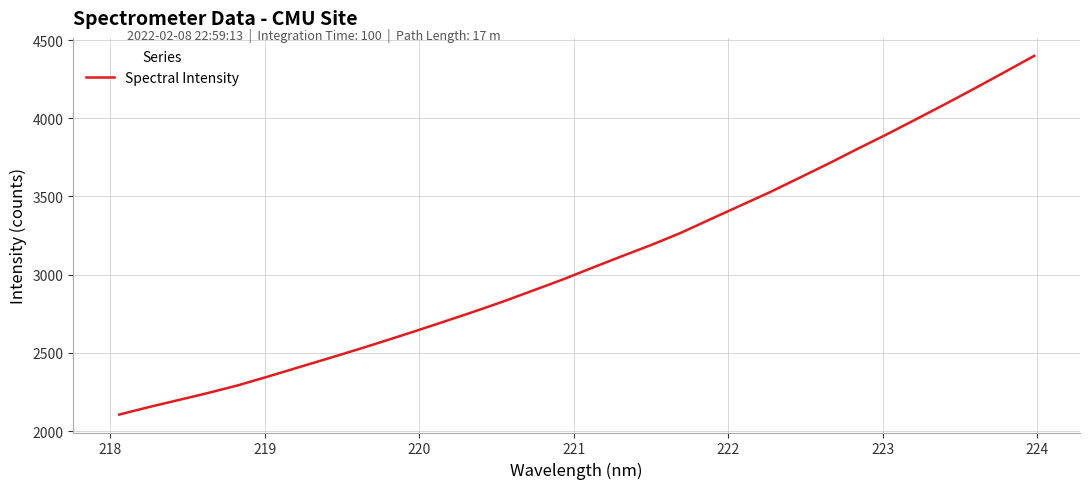

Reading left to right, list all the values displayed in this chart.

2106.4	2154.1	2198.9	2244.0	2292.4	2347.3	2404.3	2460.9	2518.3	2577.8	2638.3	2700.6	2763.5	2829.0	2898.4	2968.4	3043.3	3116.9	3189.1	3266.1	3352.8	3438.7	3524.4	3615.7	3707.9	3803.5	3897.1	3994.3	4092.5	4192.8	4295.3	4398.9